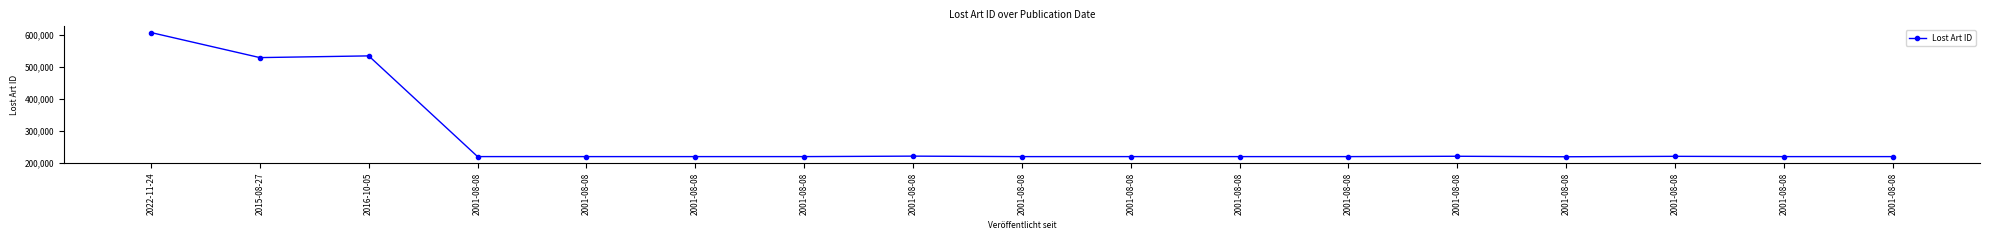

At which category does the data reach its first local valley?

2015-08-27